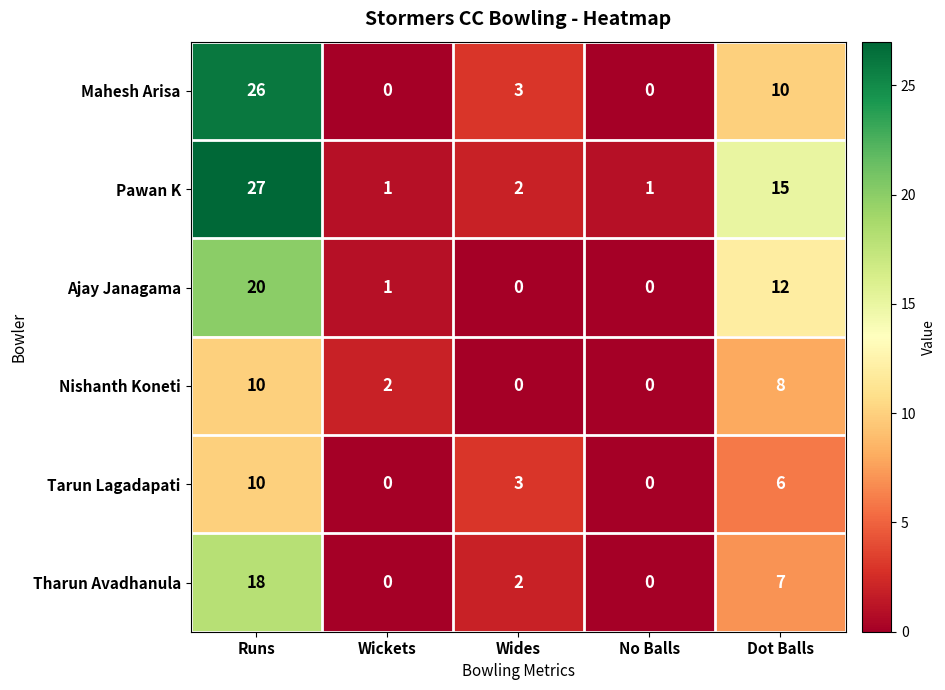

Rank the series at Dot Balls from highest to lowest value.

Pawan K, Ajay Janagama, Mahesh Arisa, Nishanth Koneti, Tharun Avadhanula, Tarun Lagadapati